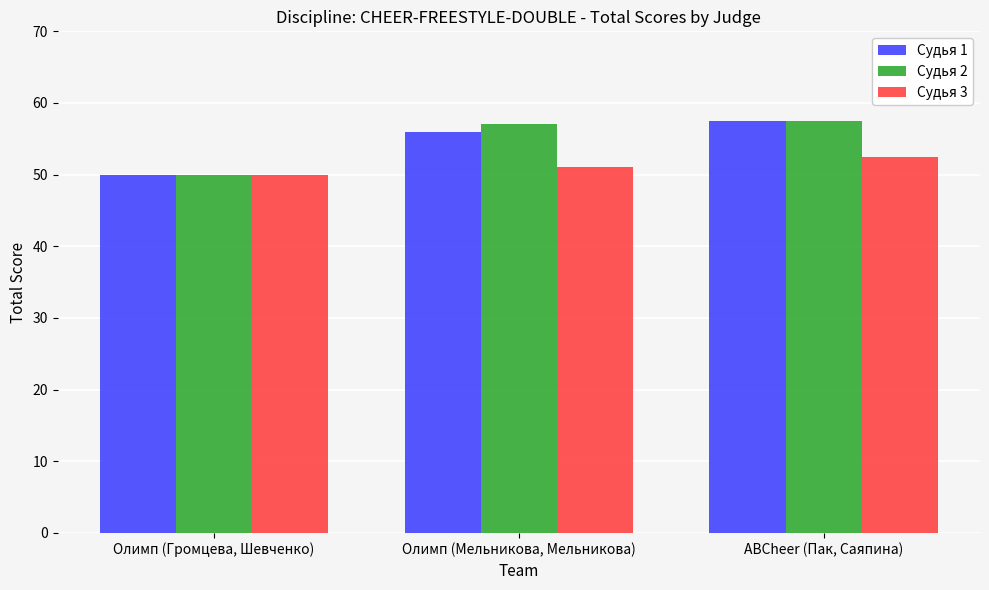

What is the label of the 1st bar from the right?

ABCheer (Пак, Саяпина)